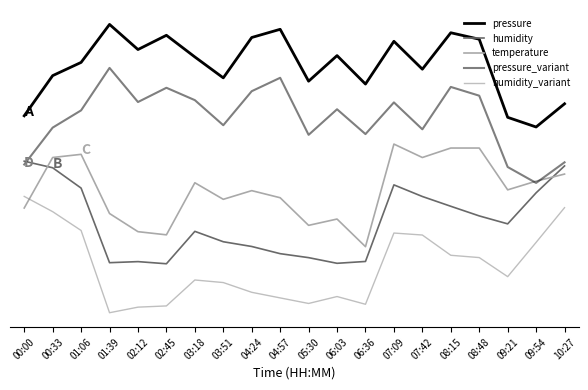

Is this an area chart (filled region under the line)?

No